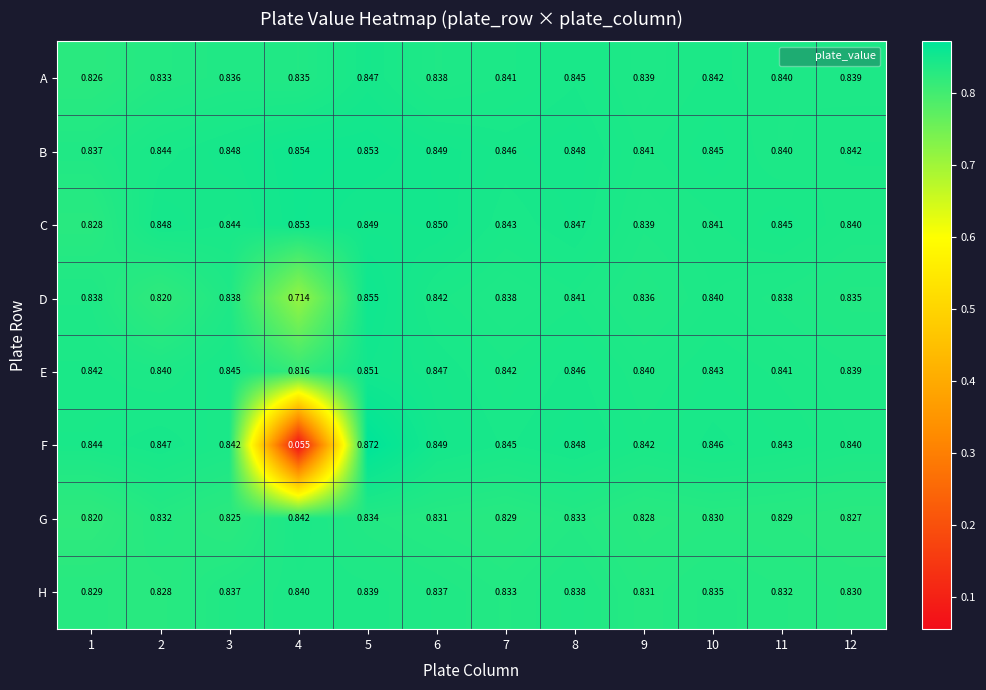

Which series has the largest total across all categories?

B